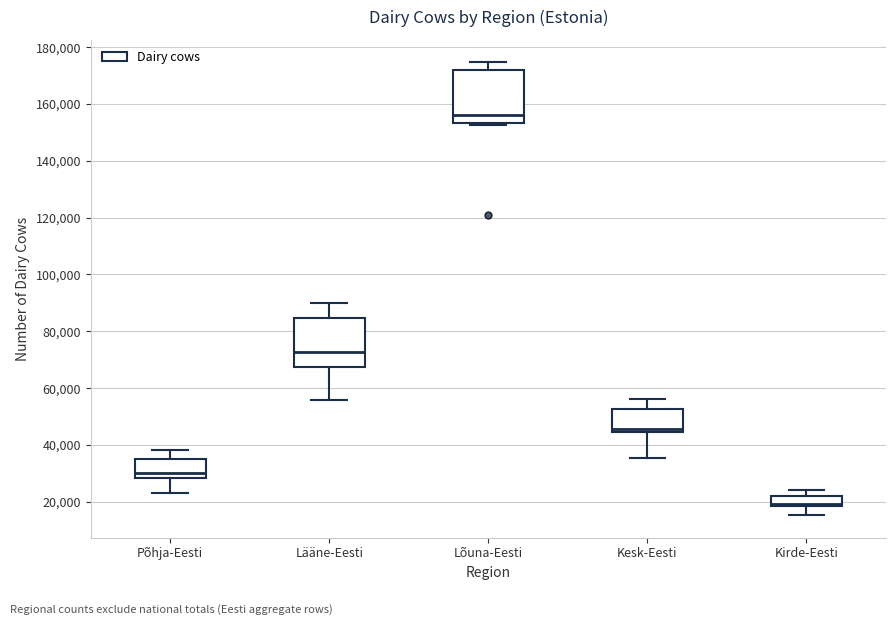

Reading left to right, read every box against the y-axis: the position of its median line, the range the box covers, and the ends of its whiskers. The values are not printed on the chart, so give them approximately, as read against the axis.

Põhja-Eesti: median 30000, box 28000 to 36000, whiskers 24000 to 38000
Lääne-Eesti: median 72000, box 68000 to 84000, whiskers 56000 to 90000
Lõuna-Eesti: median 156000, box 154000 to 172000, whiskers 152000 to 174000
Kesk-Eesti: median 46000, box 44000 to 52000, whiskers 36000 to 56000
Kirde-Eesti: median 20000, box 18000 to 22000, whiskers 16000 to 24000